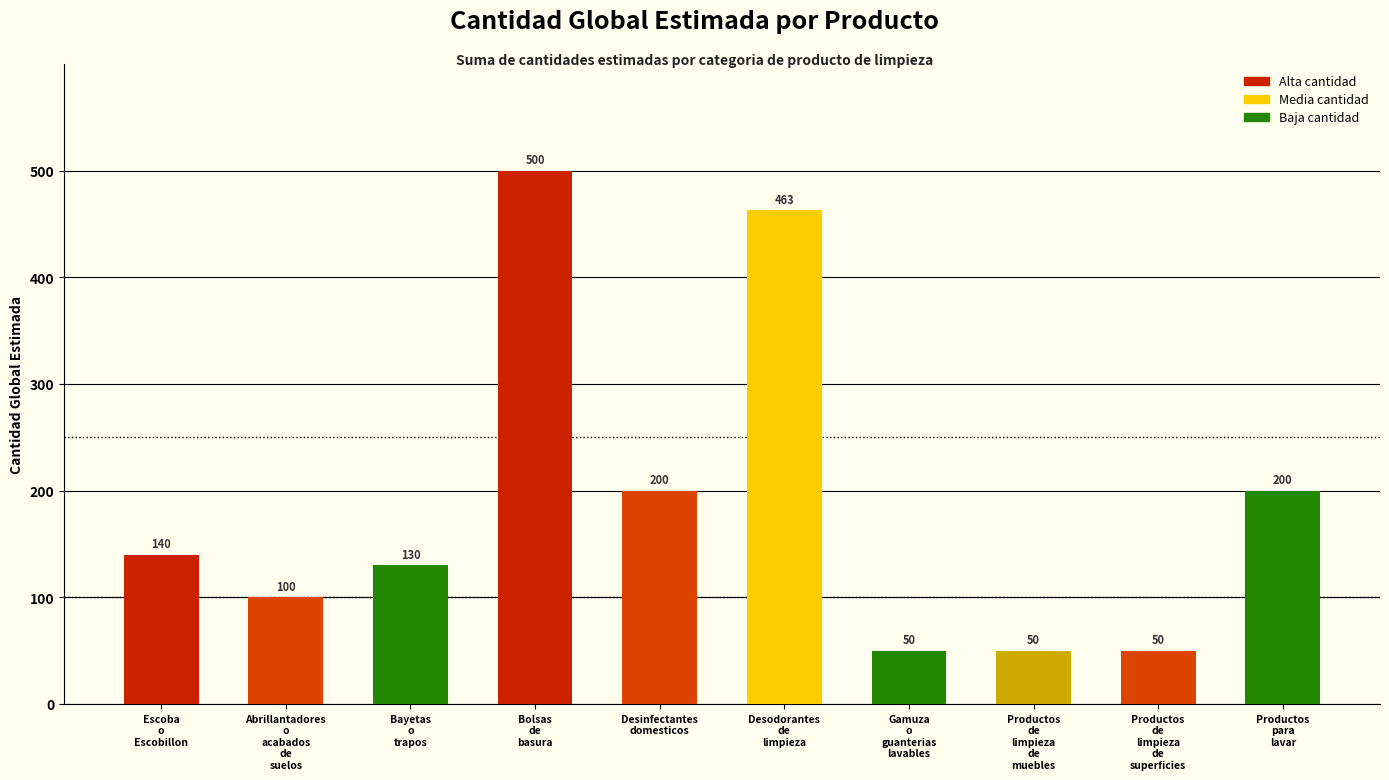

Count the values in the range 50 to 200.

8